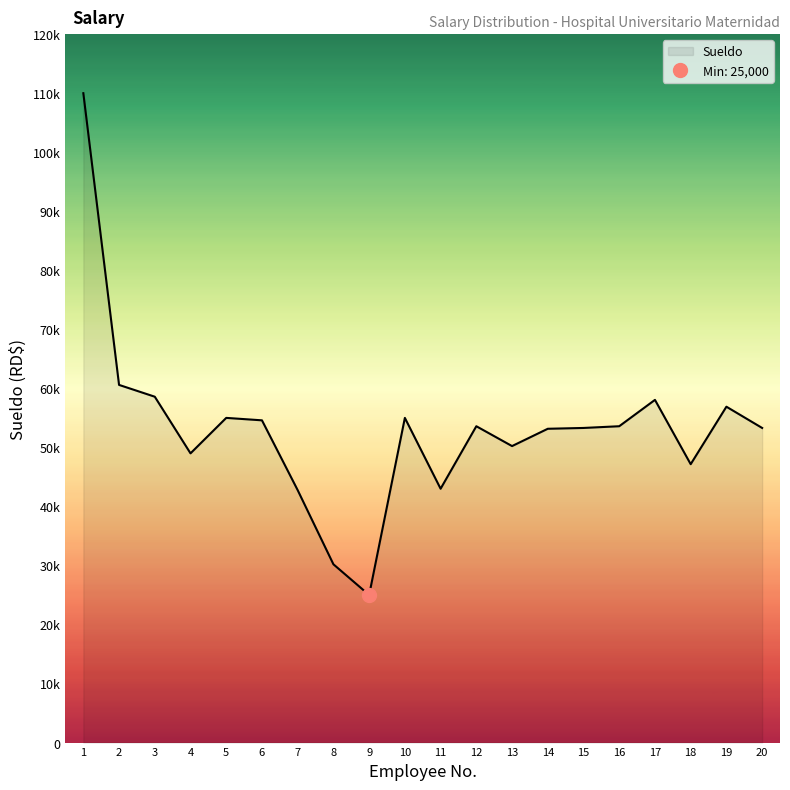

How many points are lower than both their immediate neighbors (excluding endpoints)?

5